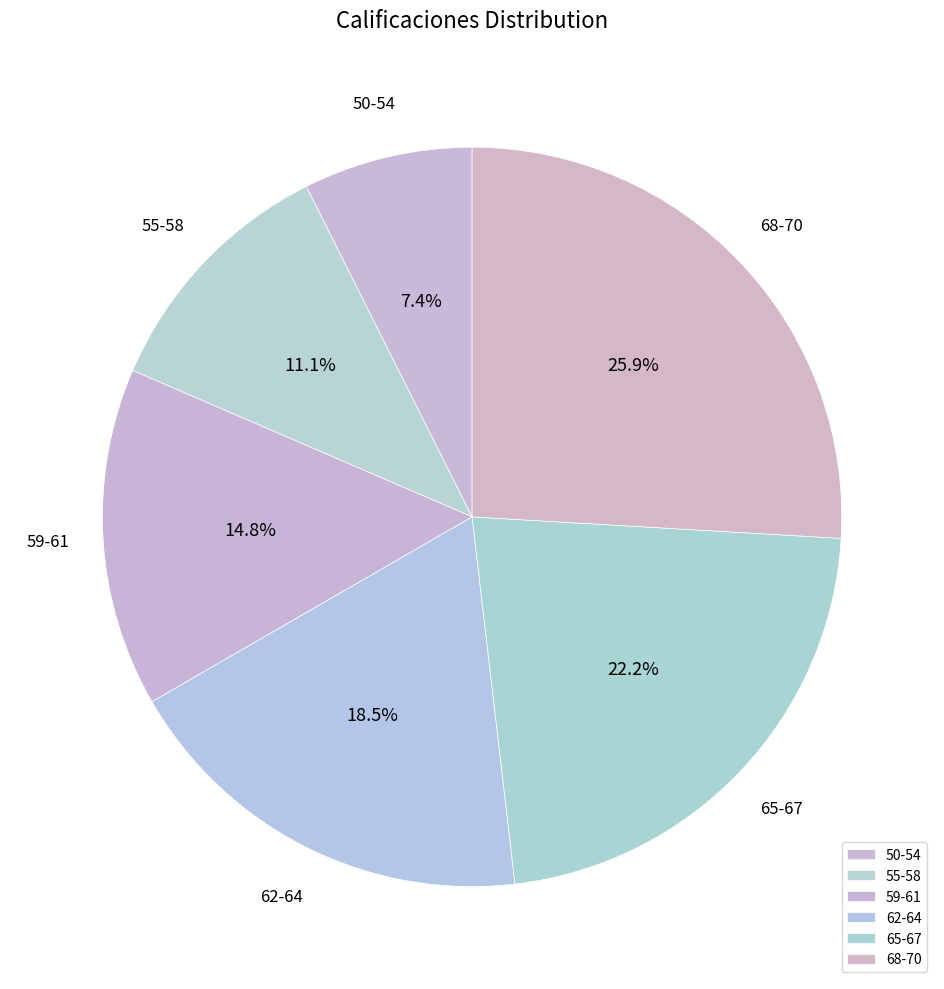

Combined, what portion of the pie is 55-58 and 50-54?

18.5%